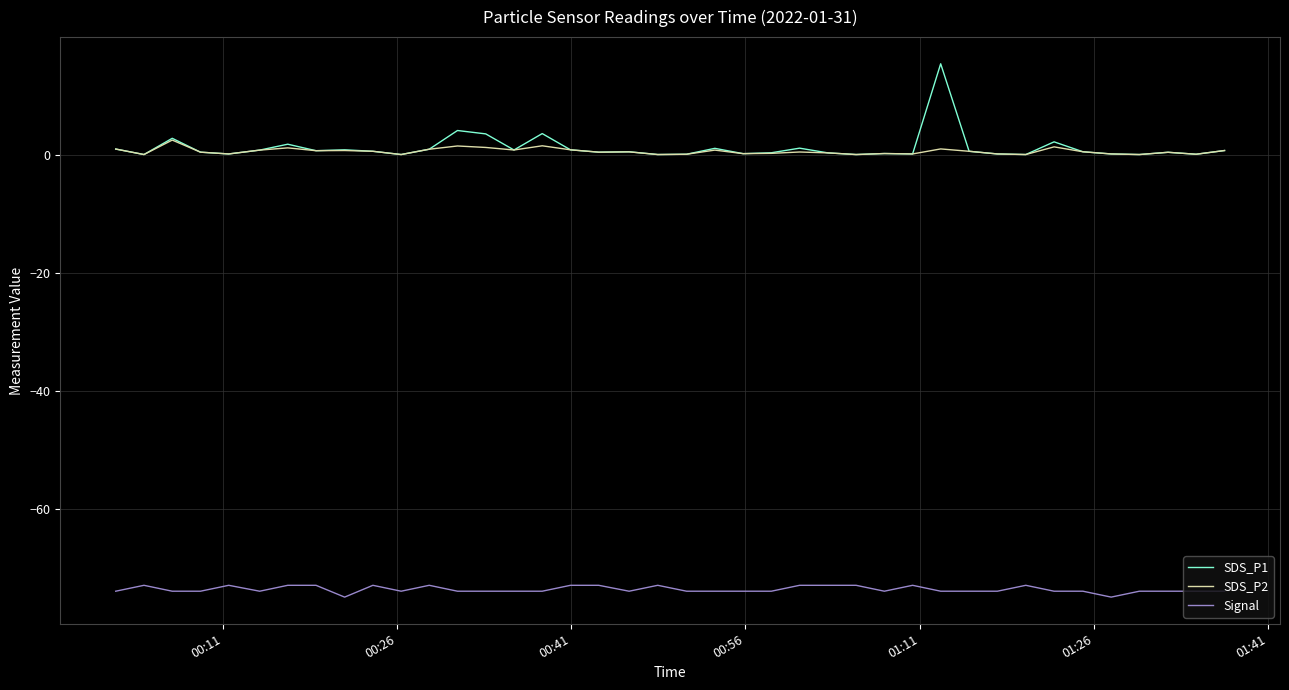

True or false: SDS_P2 and Signal cross at least once.

False